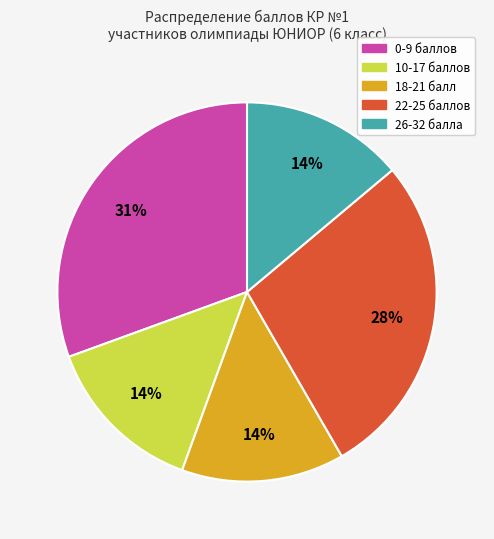

How many slices are in this pie chart?

5